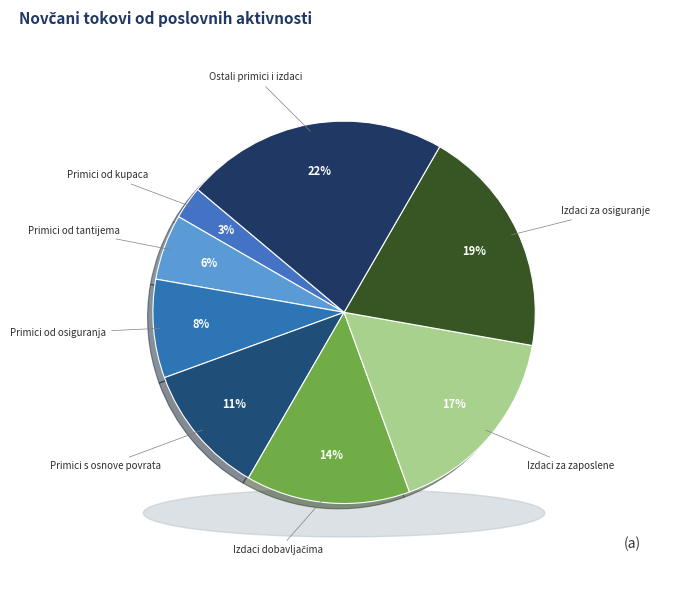

What percentage is NOT represented by Novčani primici od tantijema?

94.4%